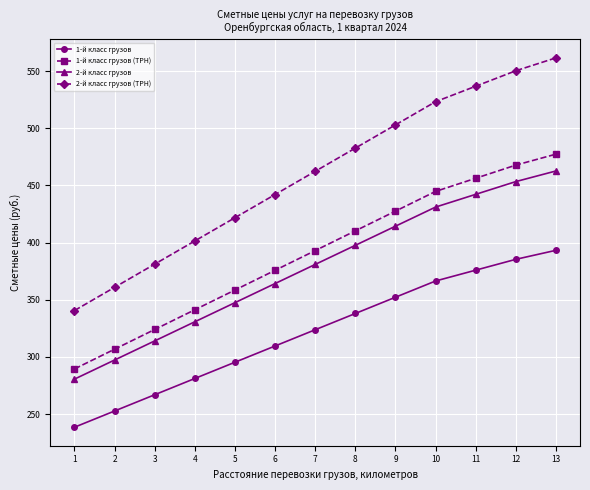

What is the value of the 1-й класс грузов (ТРН) point at the 9th from the left?

427.5